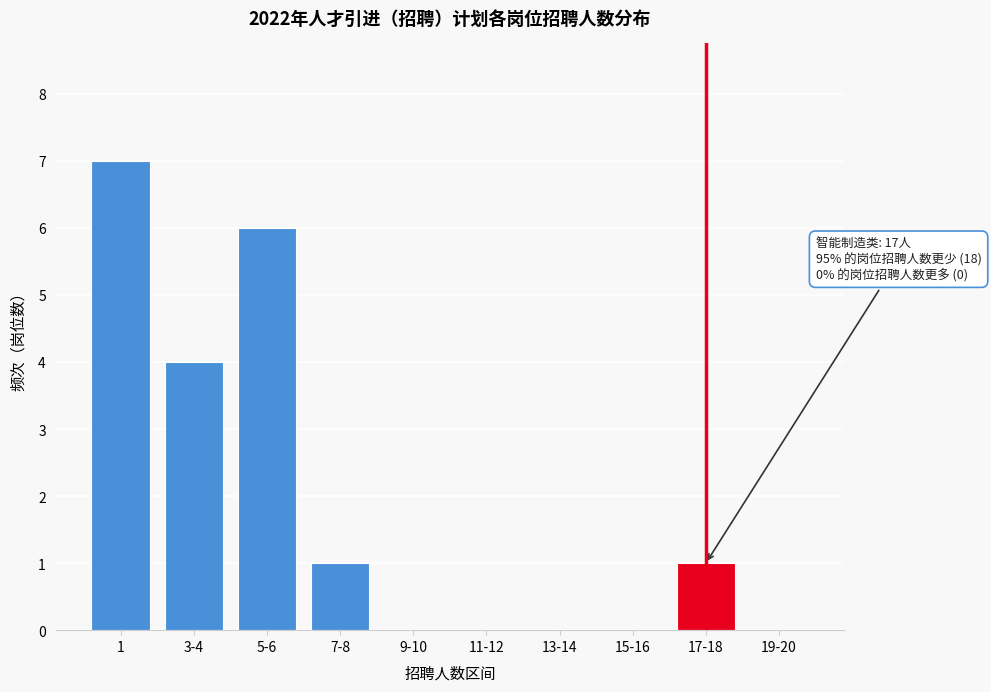

Reading left to right, list all the values displayed in this chart.

1=7	3-4=4	5-6=6	7-8=1	9-10=0	11-12=0	13-14=0	15-16=0	17-18=1	19-20=0